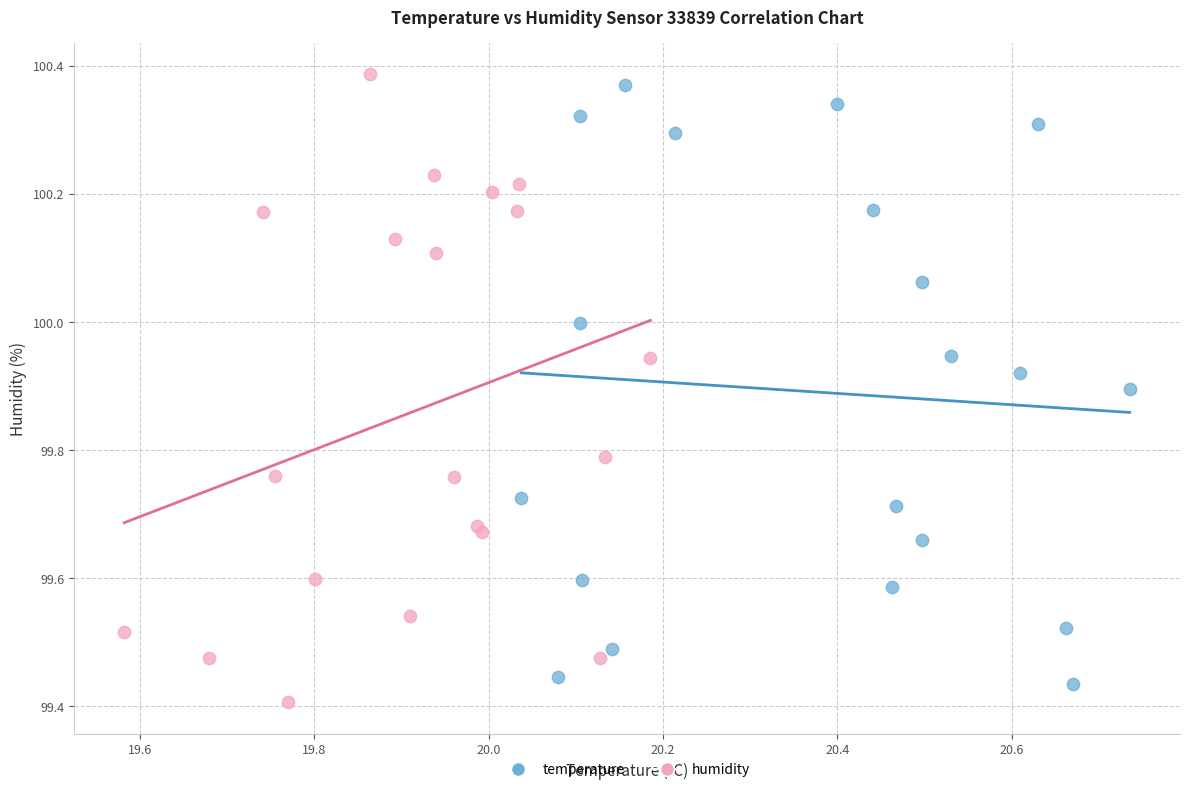

Which series contains the highest Y value?

humidity